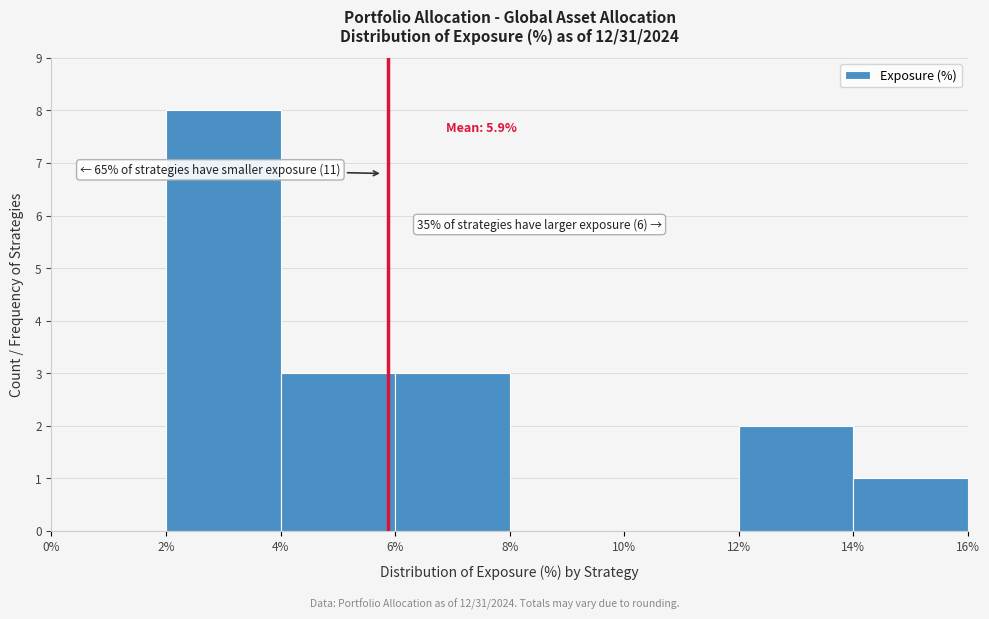

Which range on the x-axis has the tallest bar?

2% to 4%